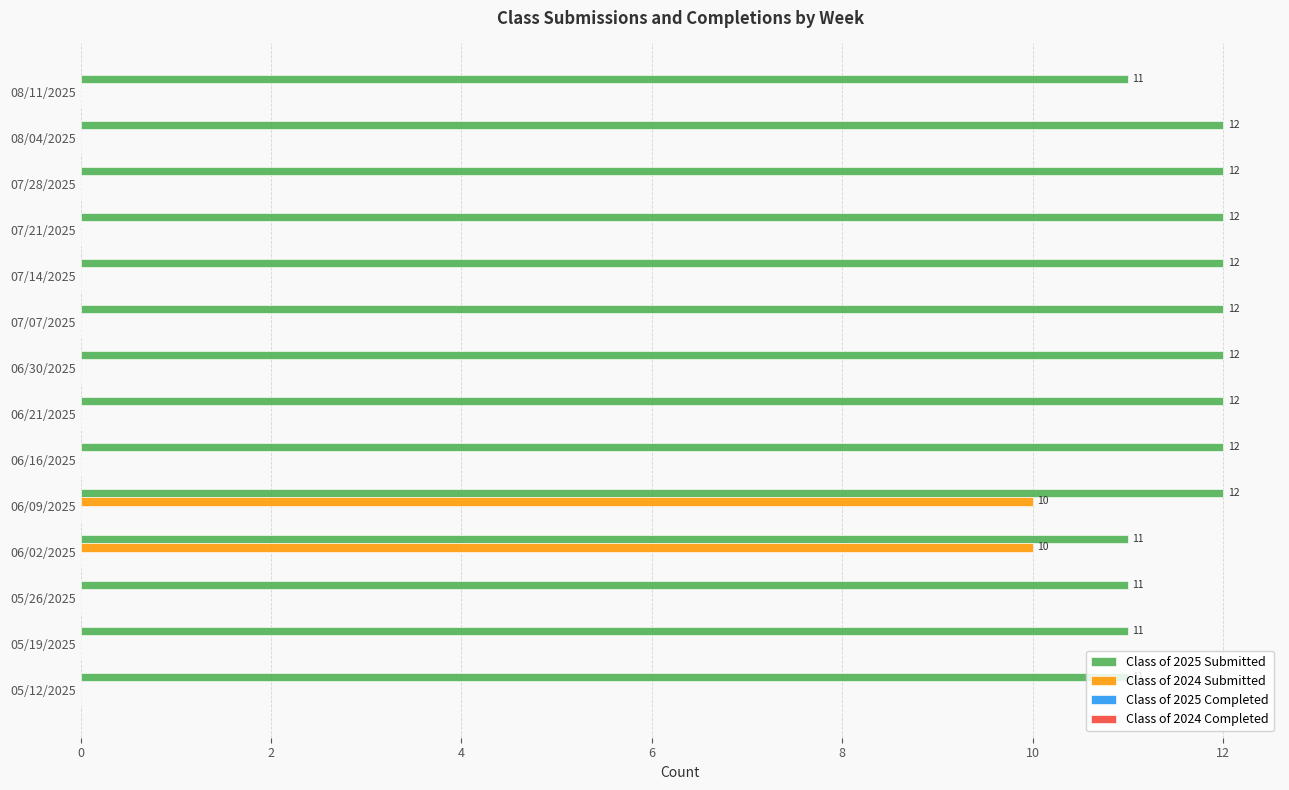

Count the Class of 2024 Submitted values in the range 0 to 1.

12